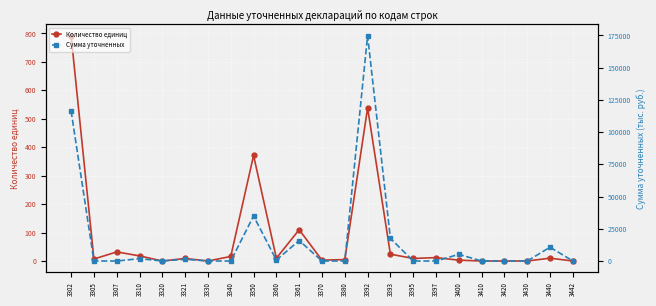

Where is the first local minimum for Сумма уточненных?

3320